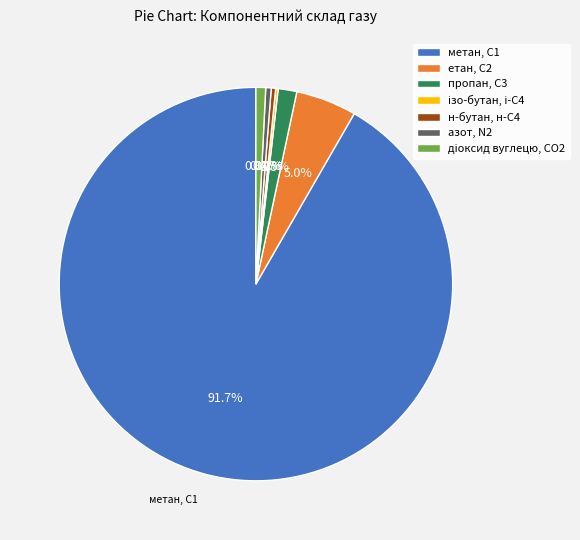

Combined, do азот, N2 and пропан, С3 account for over 50%?

No